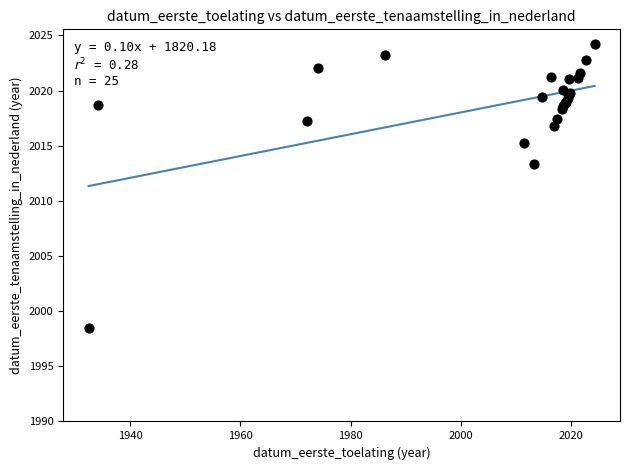

What Y value in the scatter plot is closest to 2011?

2013.3